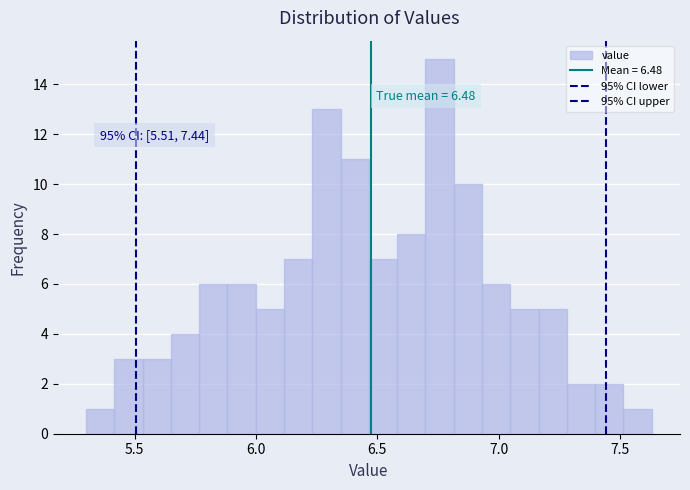

Around what value on the x-axis is the tallest bar? Give the approximate position of its centre, as read against the axis.

6.75